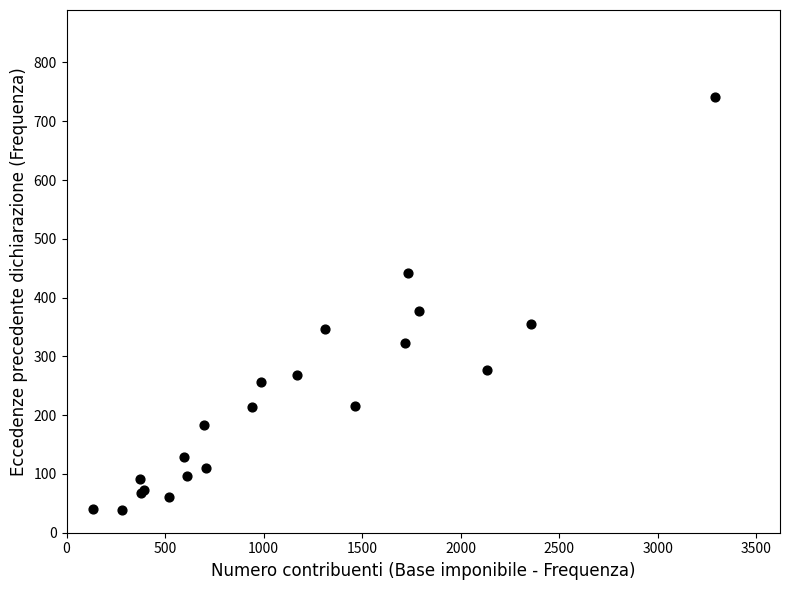

What Y value in the scatter plot is closest to 389?

378